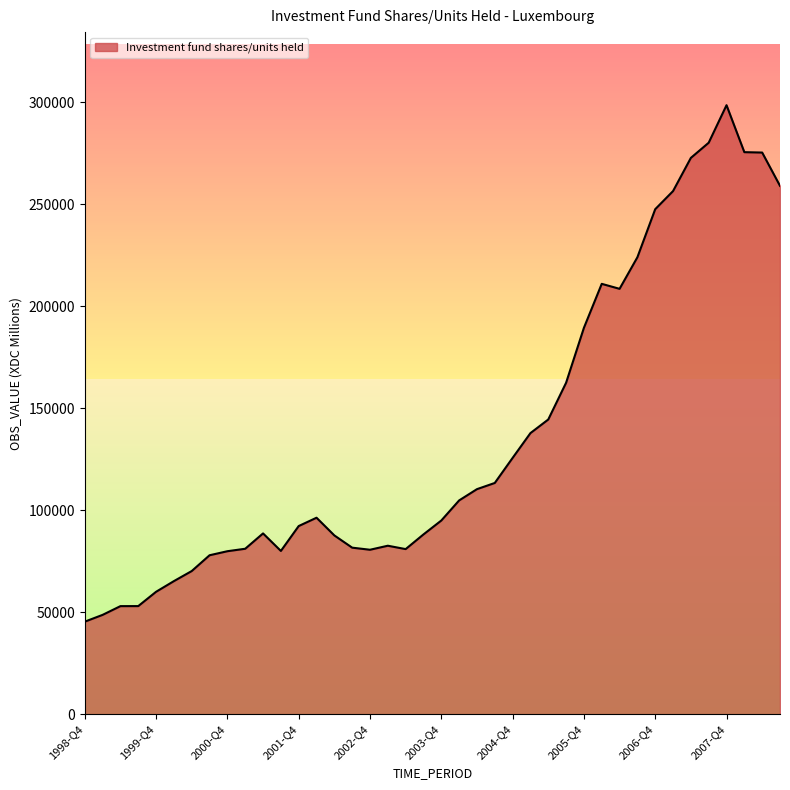

What is the greatest value displayed?

298626.6